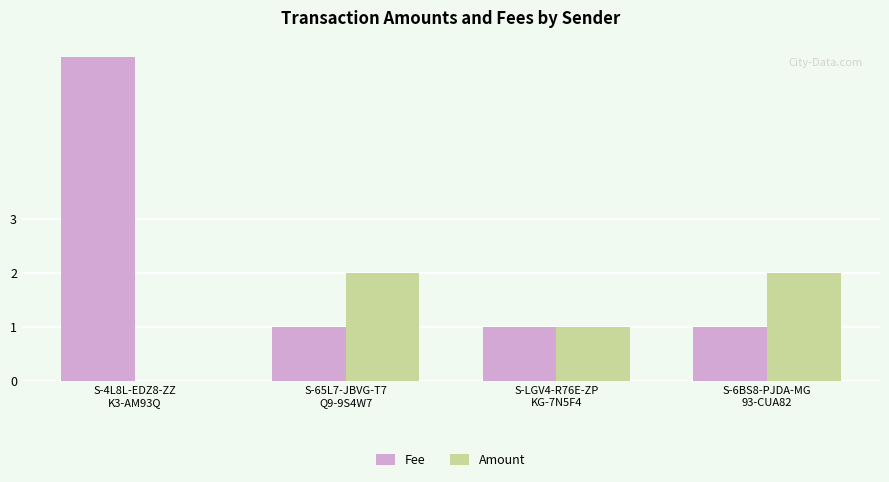

What is the maximum value for Fee?

6